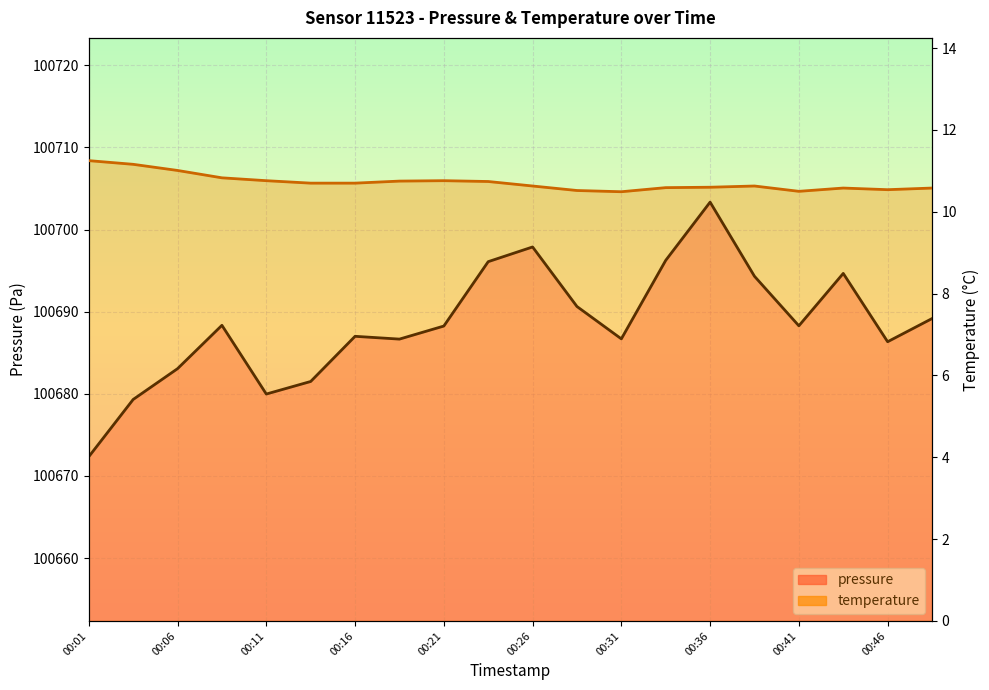

Reading right to left, transcribe all the data shown in this chart.

pressure (line): 100689.2	100686.3	100694.7	100688.3	100694.3	100703.3	100696.2	100686.7	100690.6	100697.9	100696.1	100688.2	100686.7	100687.0	100681.5	100680.0	100688.3	100683.1	100679.3	100672.3
temperature (line): 10.6	10.5	10.6	10.5	10.6	10.6	10.6	10.5	10.5	10.6	10.7	10.8	10.8	10.7	10.7	10.8	10.8	11.0	11.2	11.2